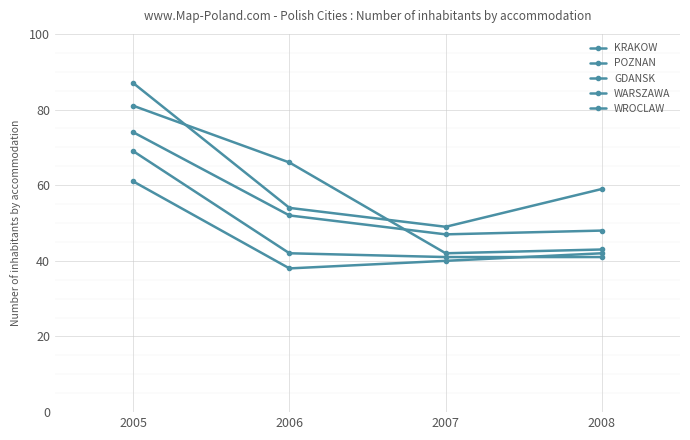

Reading left to right, what are all the values shown in this chart?

KRAKOW: 61	38	40	42
POZNAN: 81	66	42	43
GDANSK: 87	54	49	59
WARSZAWA: 74	52	47	48
WROCLAW: 69	42	41	41